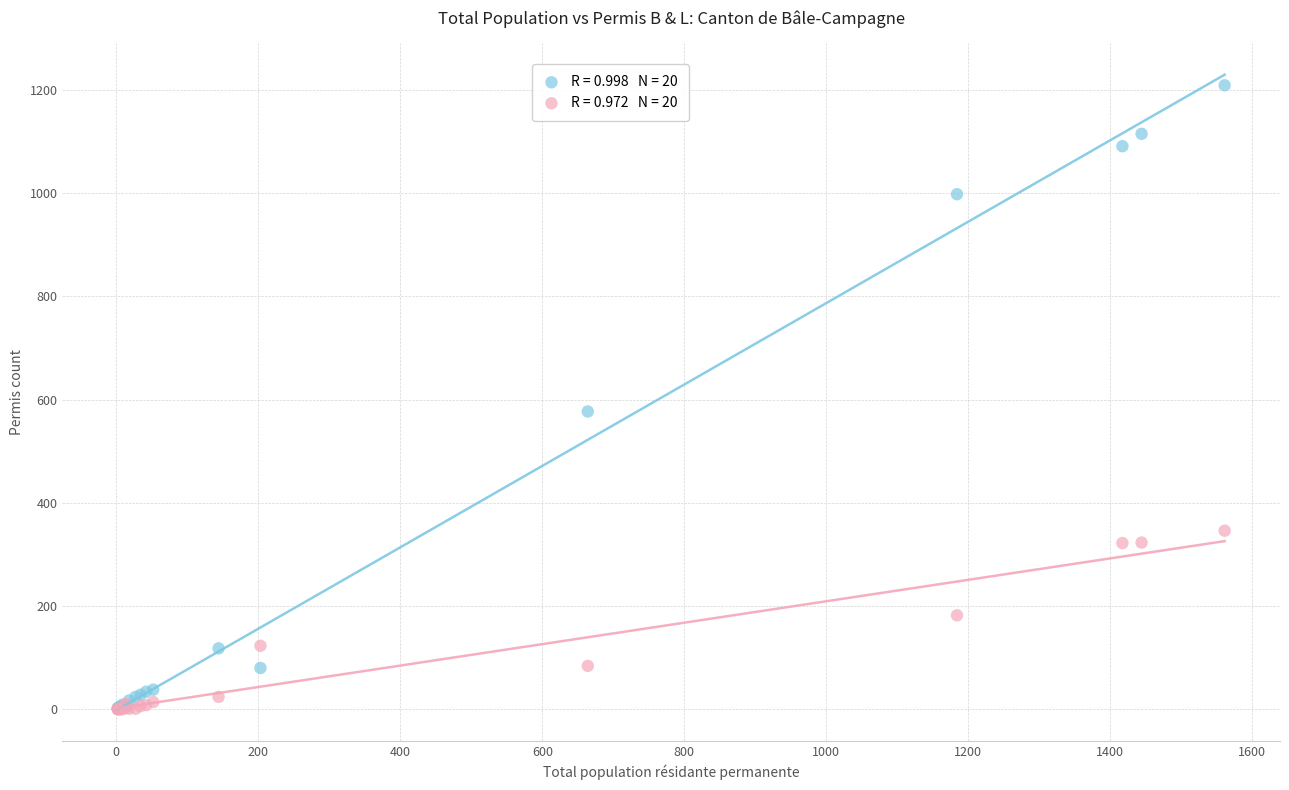

Across all series, what Y value is closest to 604?

577